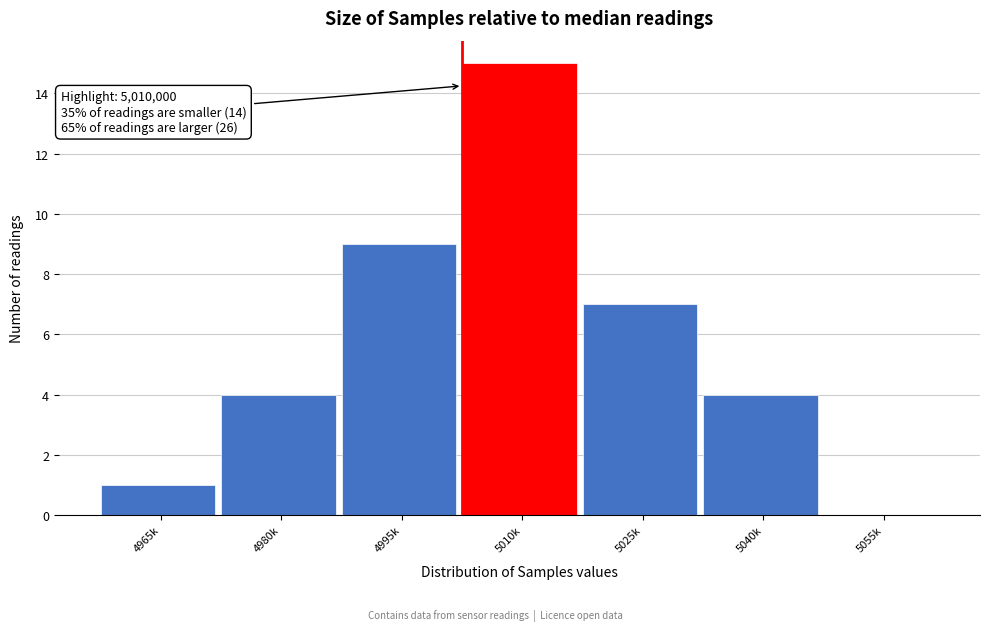

Reading right to left, what are all the values shown in this chart?

5055k=0	5040k=4	5025k=7	5010k=15	4995k=9	4980k=4	4965k=1